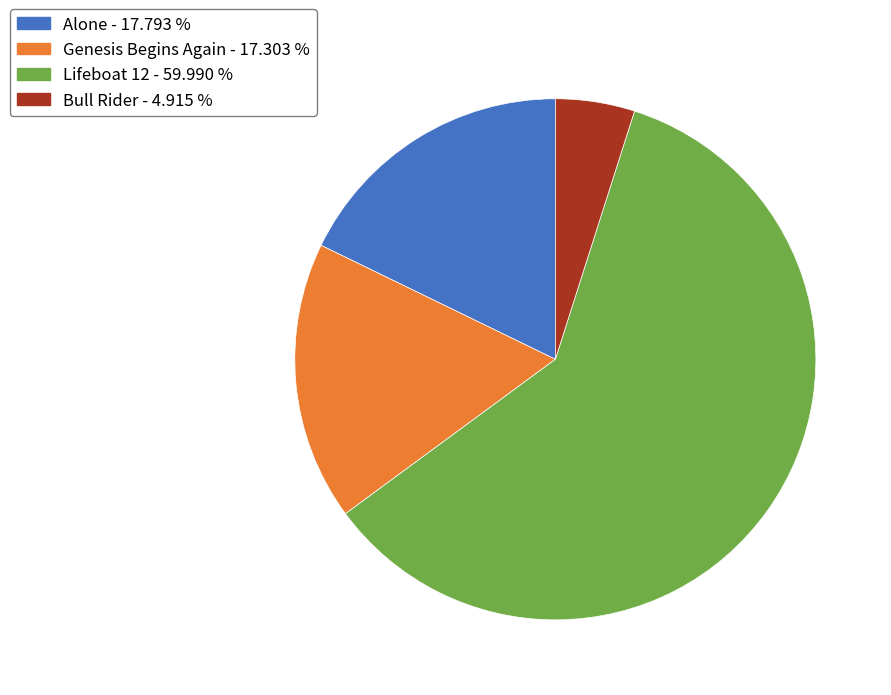

Approximately how many times larger is the value at Genesis Begins Again compared to Bull Rider?

3.5